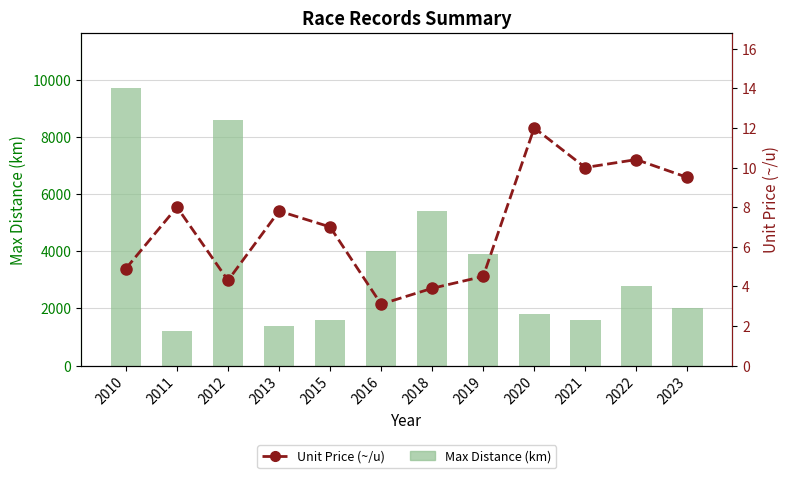

What value does the Unit Price (~/u) series have at 2022?

10.4